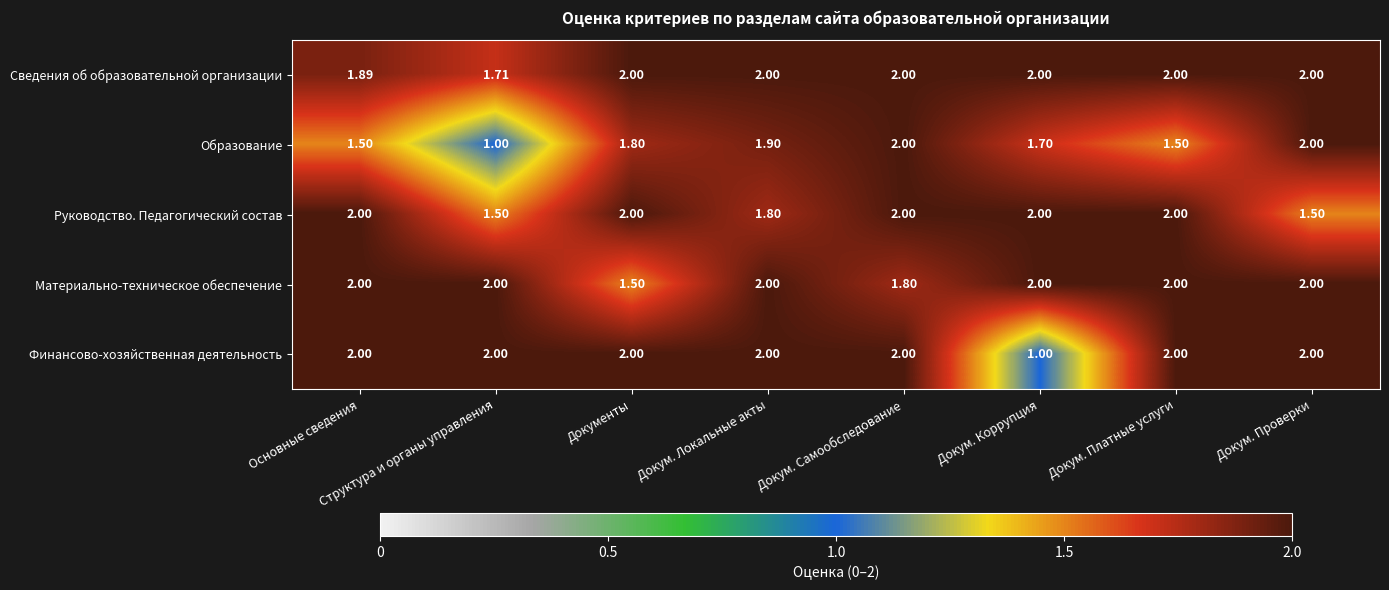

How many data points in Руководство. Педагогический состав are less than 2?

3